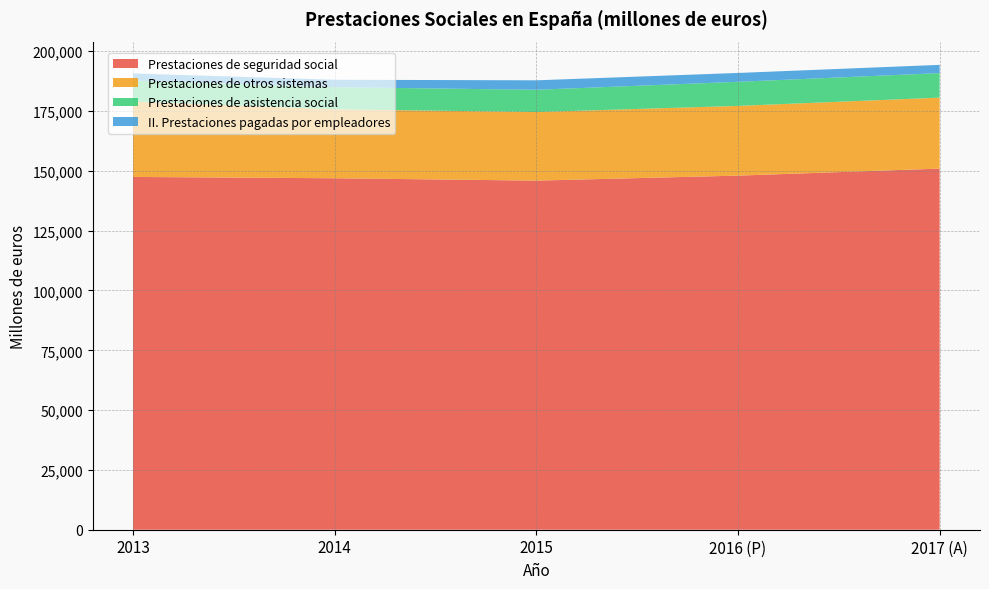

Reading left to right, list all the values displayed in this chart.

Prestaciones de seguridad social: 2013=147475	2014=146914	2015=145936	2016 (P)=148020	2017 (A)=150959
Prestaciones de otros sistemas: 2013=31484	2014=28823	2015=28665	2016 (P)=29150	2017 (A)=29664
Prestaciones de asistencia social: 2013=8828	2014=9252	2015=9306	2016 (P)=10066	2017 (A)=10249
II. Prestaciones pagadas por empleadores: 2013=2951	2014=3109	2015=3951	2016 (P)=3701	2017 (A)=3447